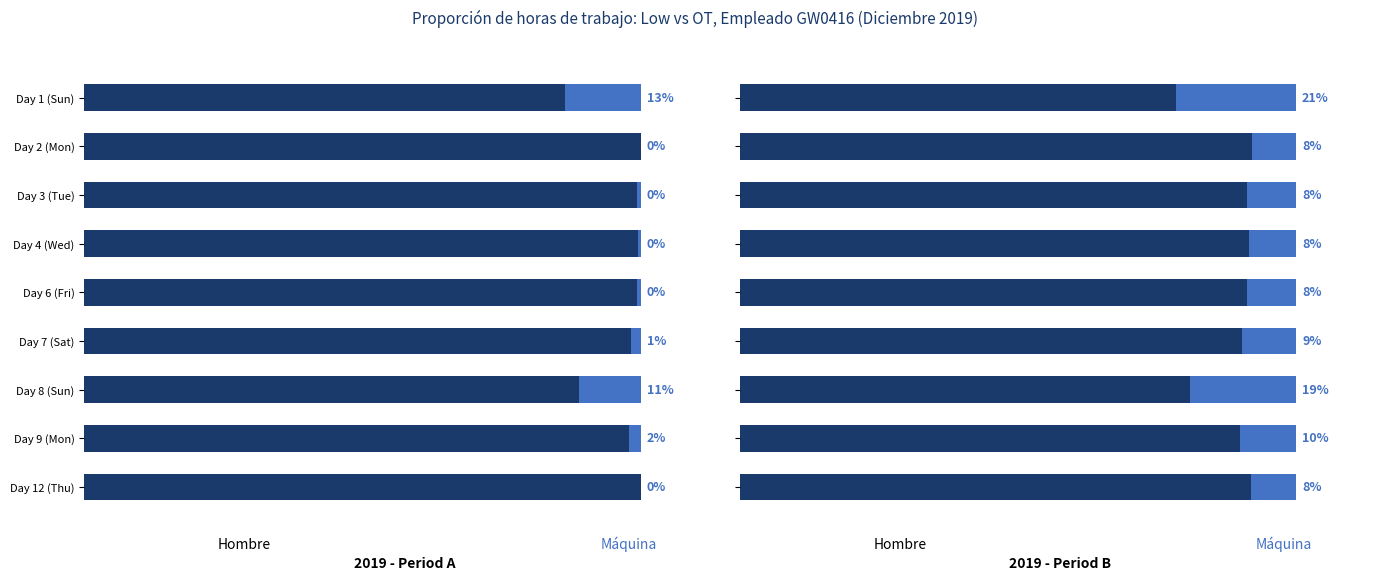

What is the difference between the maximum and minimum values in the Máquina series?

13.6